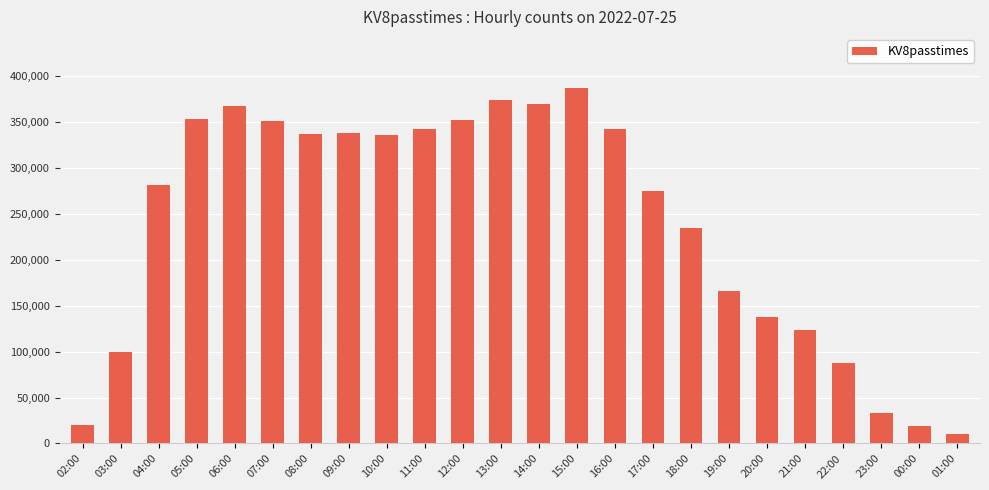

What is the label of the 22nd bar from the right?

04:00